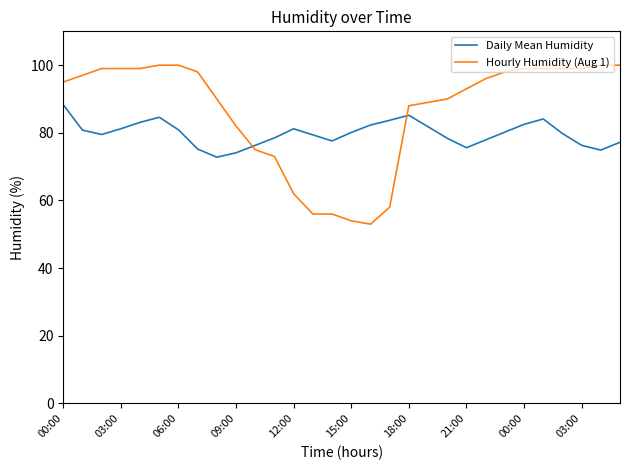

Rank the series by their maximum value, from highest to lowest.

Hourly Humidity (Aug 1), Daily Mean Humidity